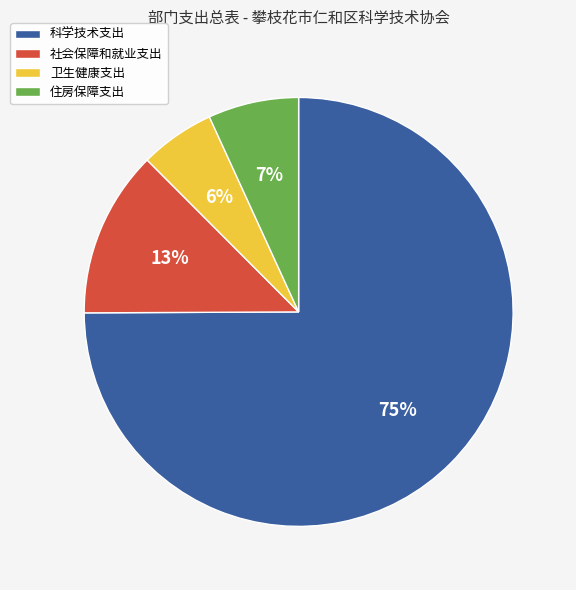

Which category accounts for the majority?

科学技术支出